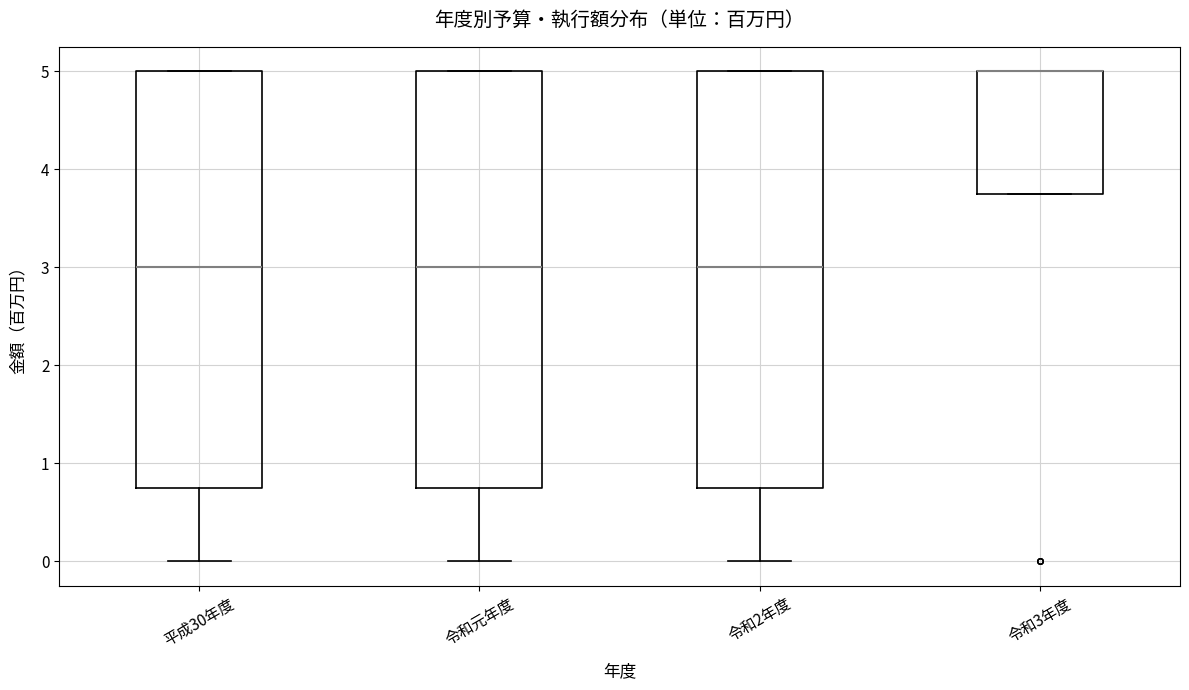

Reading left to right, transcribe this box plot: for each box, give where its median line is, the range the box spans, and where its two whiskers end, as read against the y-axis. The values are not printed on the chart, so give them approximately, as read against the axis.

平成30年度: median 3.0, box 0.8 to 5.0, whiskers 0.0 to 5.0
令和元年度: median 3.0, box 0.8 to 5.0, whiskers 0.0 to 5.0
令和2年度: median 3.0, box 0.8 to 5.0, whiskers 0.0 to 5.0
令和3年度: median 5.0 (drawn on the box's upper edge), box 3.8 to 5.0, whiskers 3.8 to 5.0